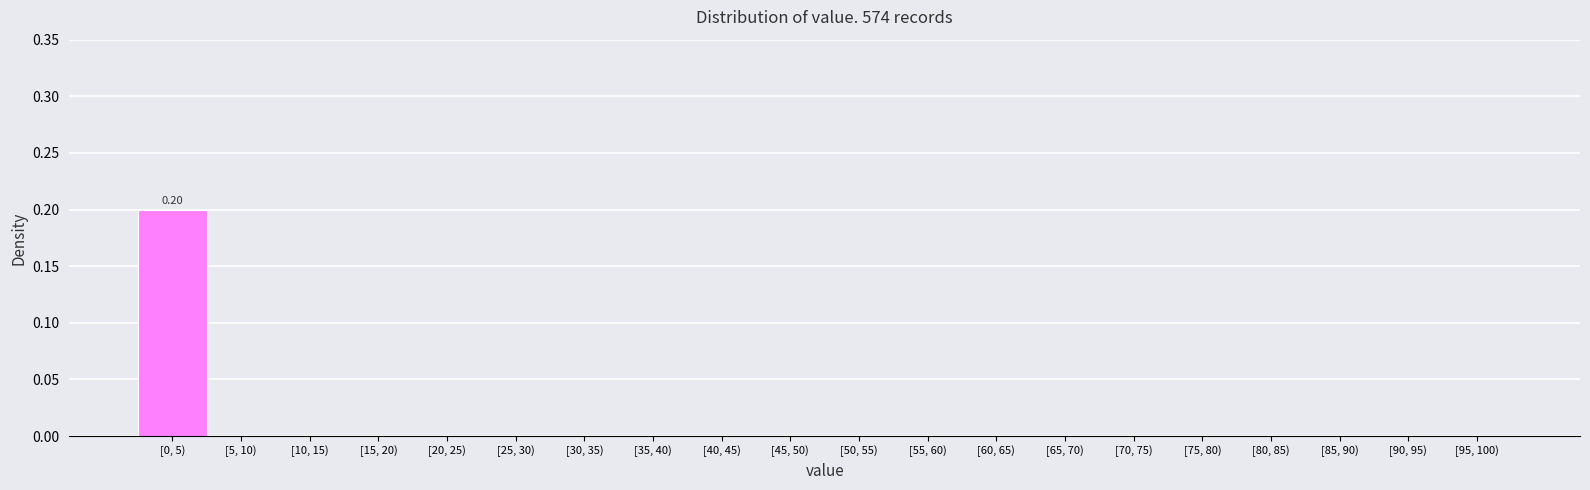

Are the bars horizontal?

No